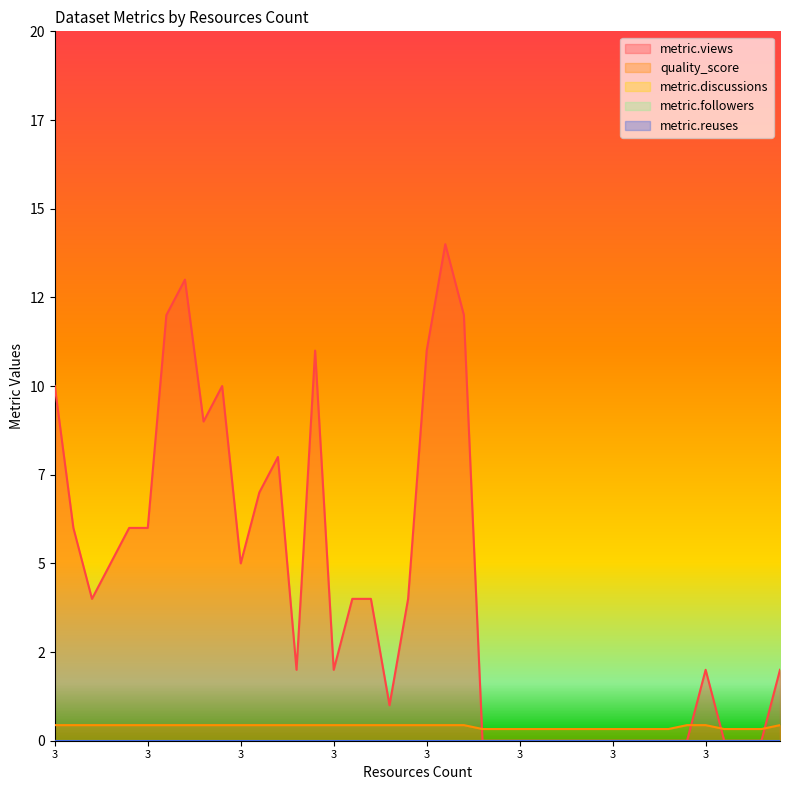

How many lines are shown in the chart?

5